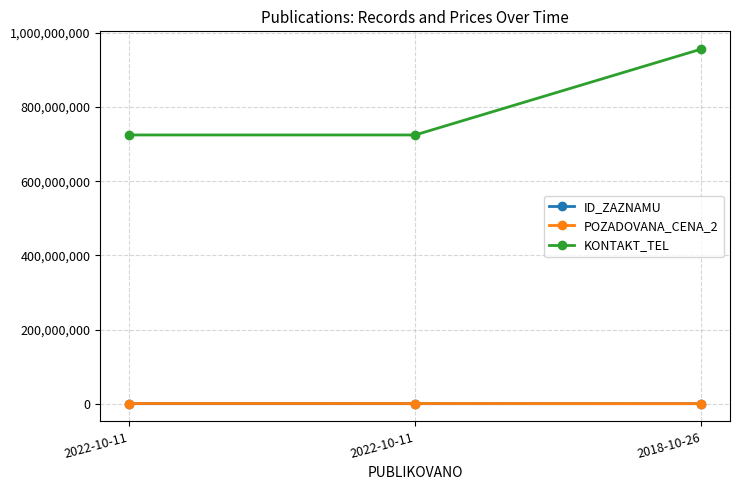

How many series are shown in this chart?

3